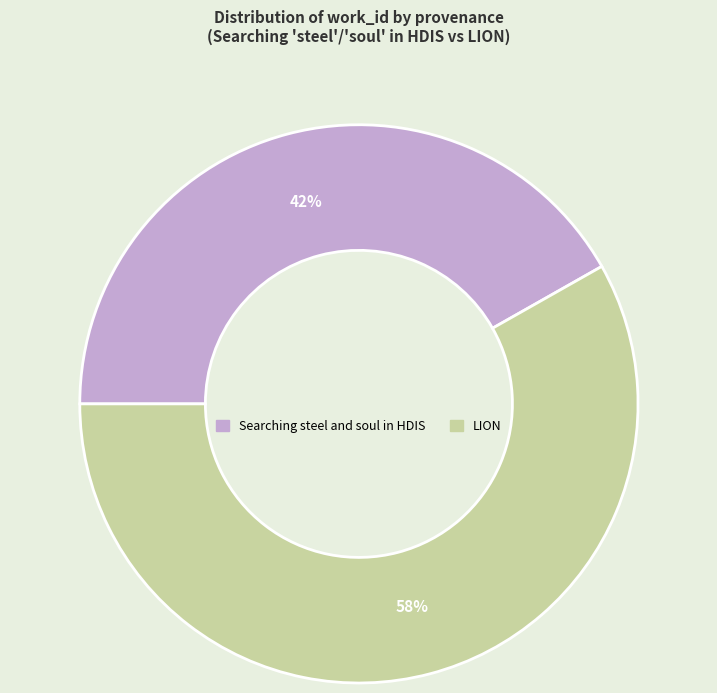

How many segments does this pie chart have?

2